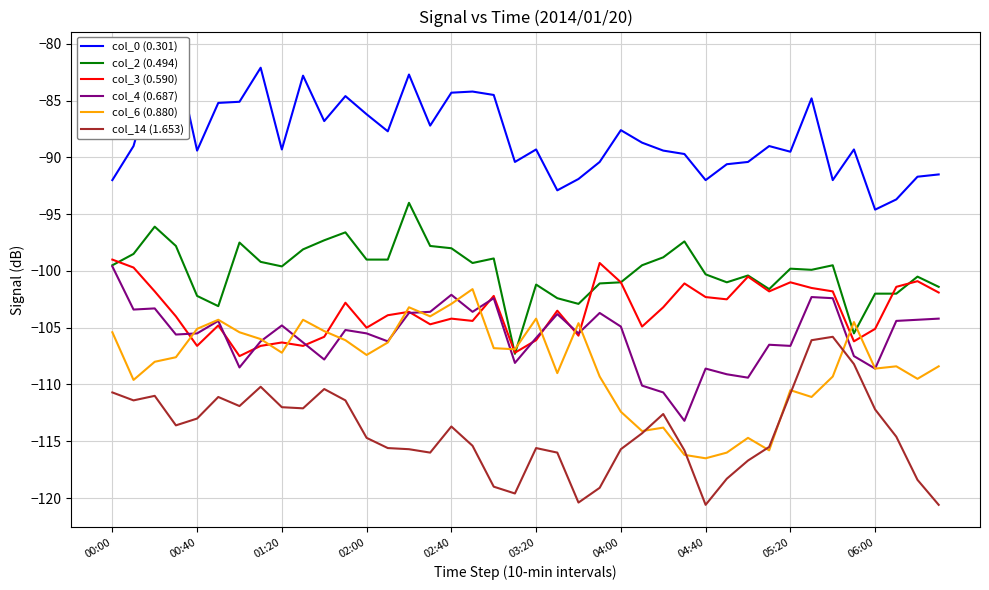

Reading left to right, extract all data points from this chart.

col_0 (0.301): -92.0	-89.0	-82.4	-80.9	-89.4	-85.2	-85.1	-82.1	-89.3	-82.8	-86.8	-84.6	-86.2	-87.7	-82.7	-87.2	-84.3	-84.2	-84.5	-90.4	-89.3	-92.9	-91.9	-90.4	-87.6	-88.7	-89.4	-89.7	-92.0	-90.6	-90.4	-89.0	-89.5	-84.8	-92.0	-89.3	-94.6	-93.7	-91.7	-91.5
col_2 (0.494): -99.5	-98.5	-96.1	-97.8	-102.2	-103.1	-97.5	-99.2	-99.6	-98.1	-97.3	-96.6	-99.0	-99.0	-94.0	-97.8	-98.0	-99.3	-98.9	-107.3	-101.2	-102.4	-102.9	-101.1	-101.0	-99.5	-98.8	-97.4	-100.3	-101.0	-100.4	-101.6	-99.8	-99.9	-99.5	-105.5	-102.0	-102.0	-100.5	-101.4
col_3 (0.590): -99.0	-99.7	-101.8	-104.0	-106.6	-104.8	-107.5	-106.6	-106.3	-106.6	-105.8	-102.8	-105.0	-103.9	-103.6	-104.7	-104.2	-104.4	-102.2	-107.2	-106.1	-103.5	-105.7	-99.3	-101.0	-104.9	-103.2	-101.1	-102.3	-102.5	-100.5	-101.8	-101.0	-101.5	-101.8	-106.2	-105.1	-101.4	-100.9	-101.9
col_4 (0.687): -99.6	-103.4	-103.3	-105.6	-105.5	-104.4	-108.5	-106.2	-104.8	-106.3	-107.8	-105.2	-105.5	-106.2	-103.7	-103.6	-102.1	-103.6	-102.4	-108.1	-105.9	-103.8	-105.5	-103.7	-104.9	-110.1	-110.7	-113.2	-108.6	-109.1	-109.4	-106.5	-106.6	-102.3	-102.4	-107.5	-108.6	-104.4	-104.3	-104.2
col_6 (0.880): -105.4	-109.6	-108.0	-107.6	-105.1	-104.3	-105.4	-106.0	-107.2	-104.3	-105.3	-106.1	-107.4	-106.3	-103.2	-104.0	-102.9	-101.6	-106.8	-106.9	-104.2	-109.0	-104.6	-109.3	-112.4	-114.1	-113.8	-116.2	-116.5	-116.0	-114.7	-115.8	-110.5	-111.1	-109.3	-104.5	-108.6	-108.4	-109.5	-108.4
col_14 (1.653): -110.7	-111.4	-111.0	-113.6	-113.0	-111.1	-111.9	-110.2	-112.0	-112.1	-110.4	-111.4	-114.7	-115.6	-115.7	-116.0	-113.7	-115.4	-119.0	-119.6	-115.6	-116.0	-120.4	-119.1	-115.7	-114.3	-112.6	-115.8	-120.6	-118.3	-116.7	-115.5	-110.8	-106.1	-105.8	-108.2	-112.2	-114.6	-118.4	-120.6